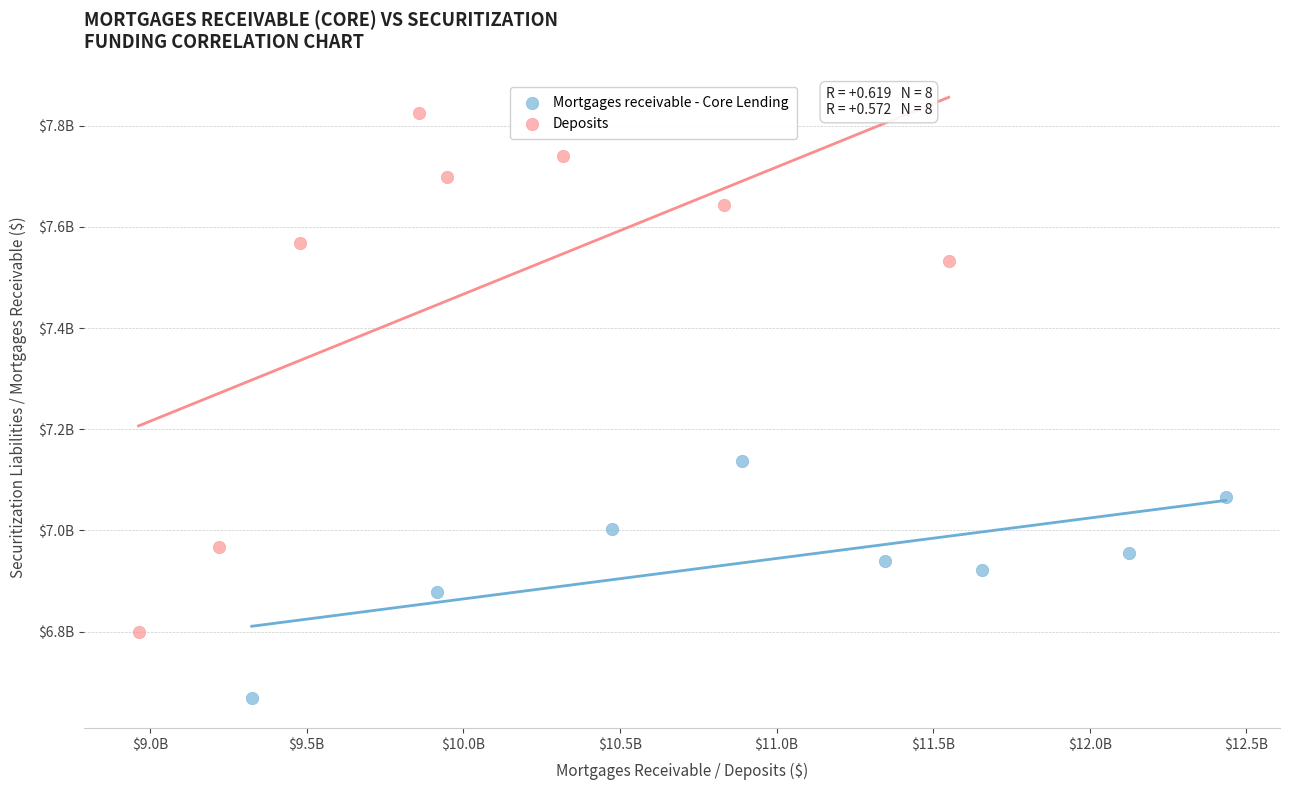

What are all the series names shown in the legend?

Mortgages receivable - Core Lending, Deposits